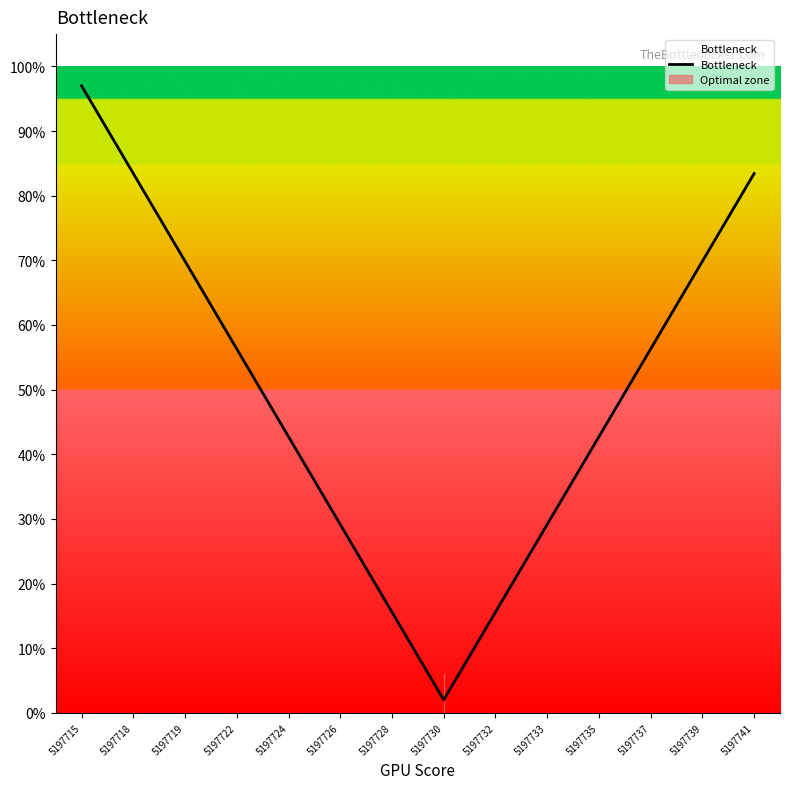

Does the chart display data point markers on the line(s)?

No